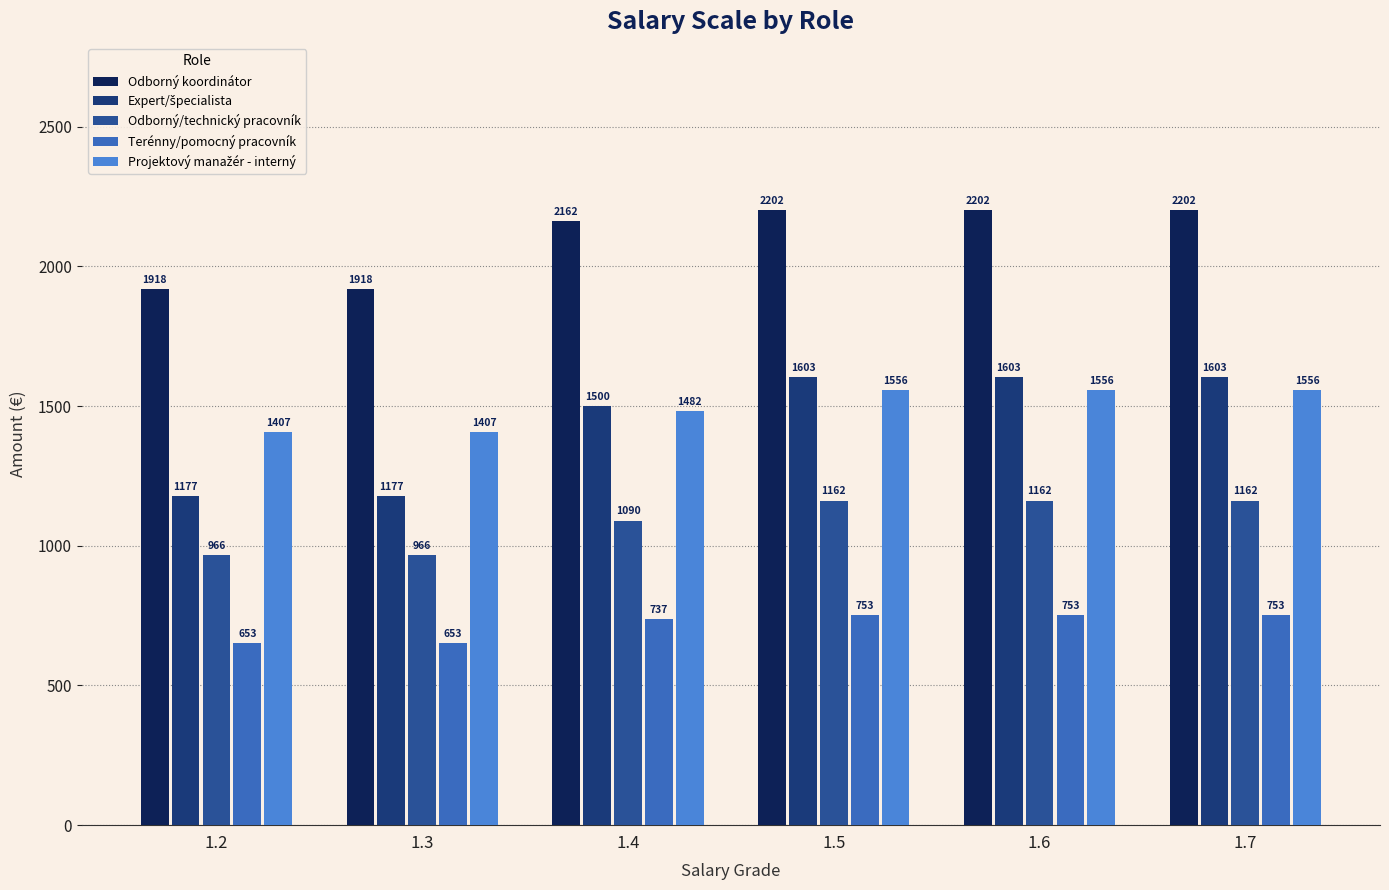

How many groups of bars are there?

6